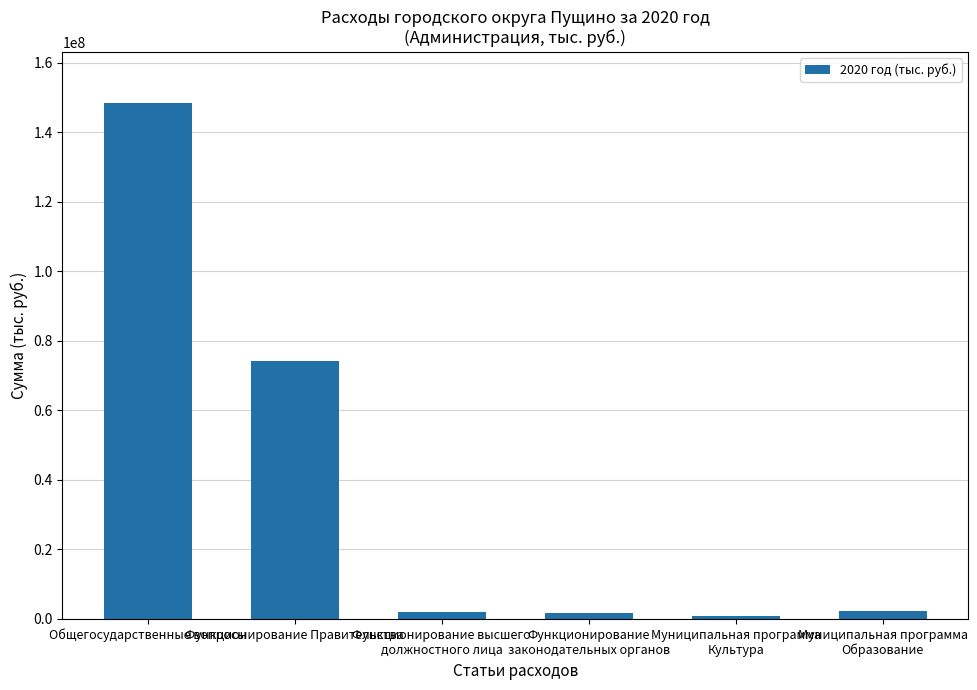

What is the difference between the maximum and minimum values?

147452200.0